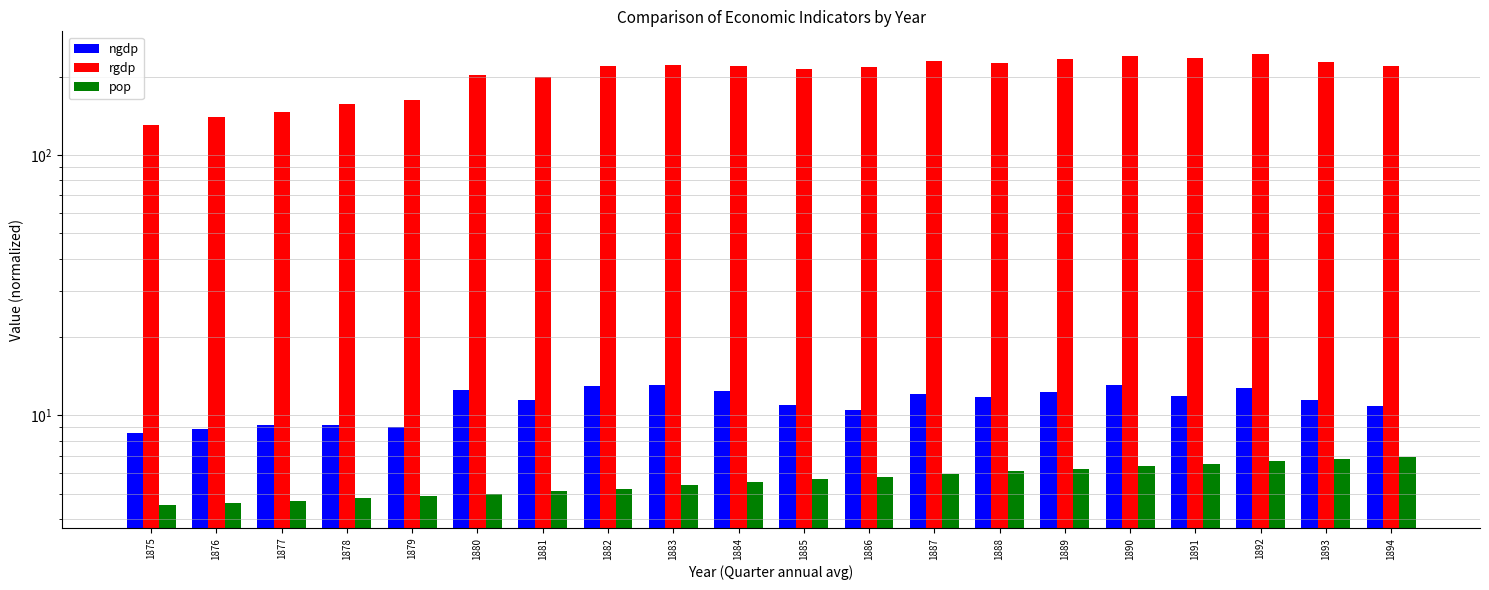

Which series has the widest spread of values?

rgdp